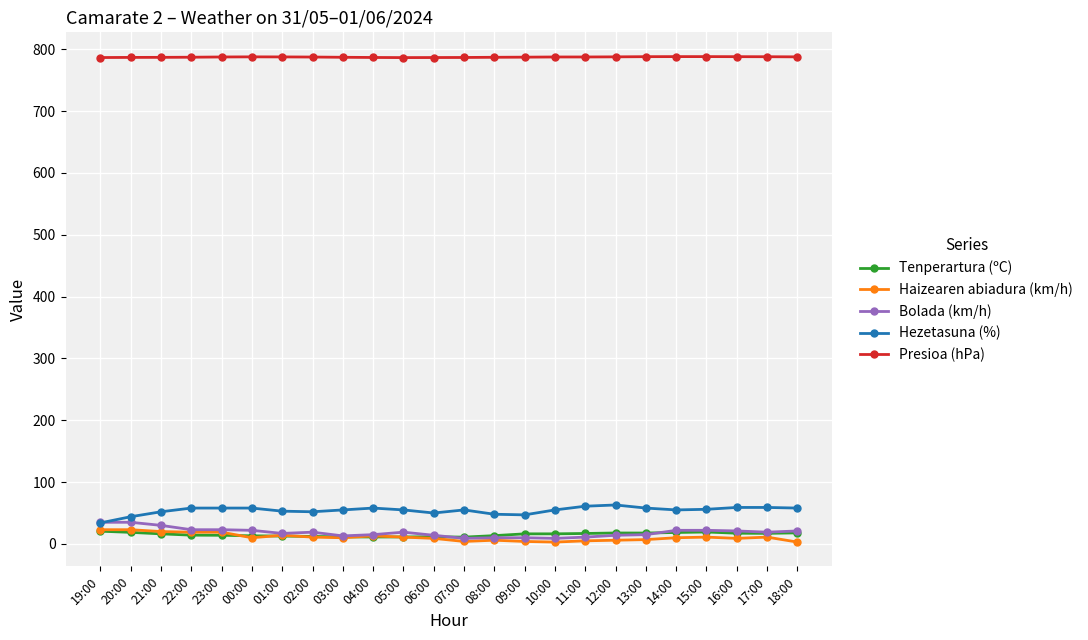

What is the label of the 1st point from the right?

18:00